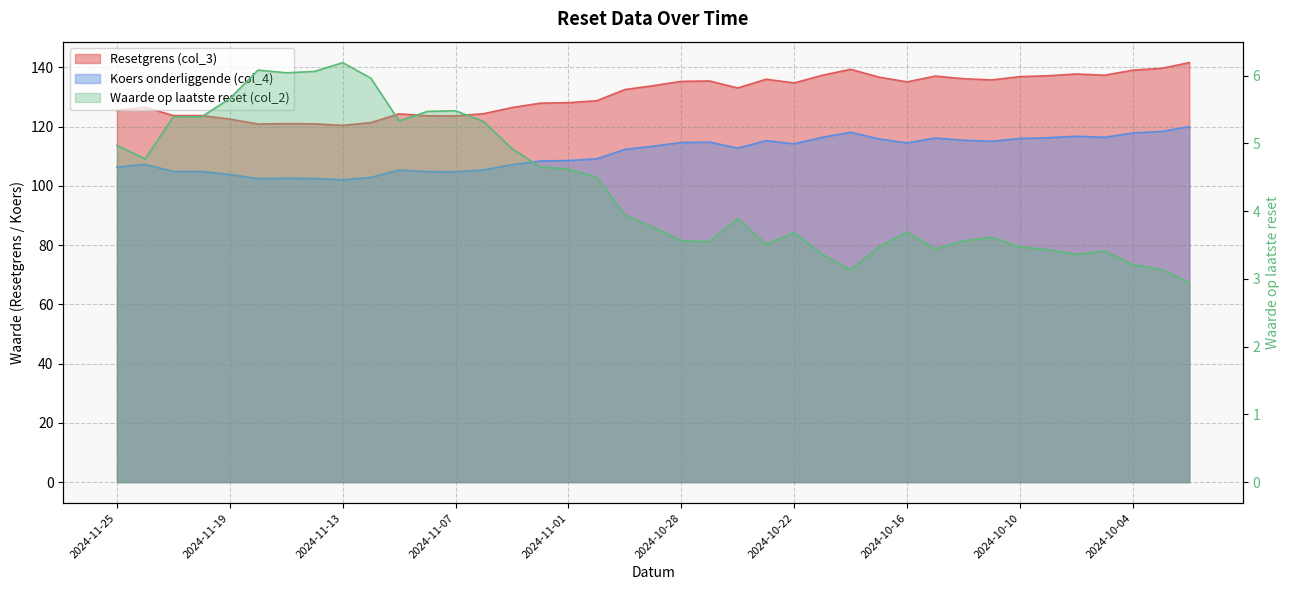

At which label does Koers onderliggende (col_4) reach its peak?

2024-10-02